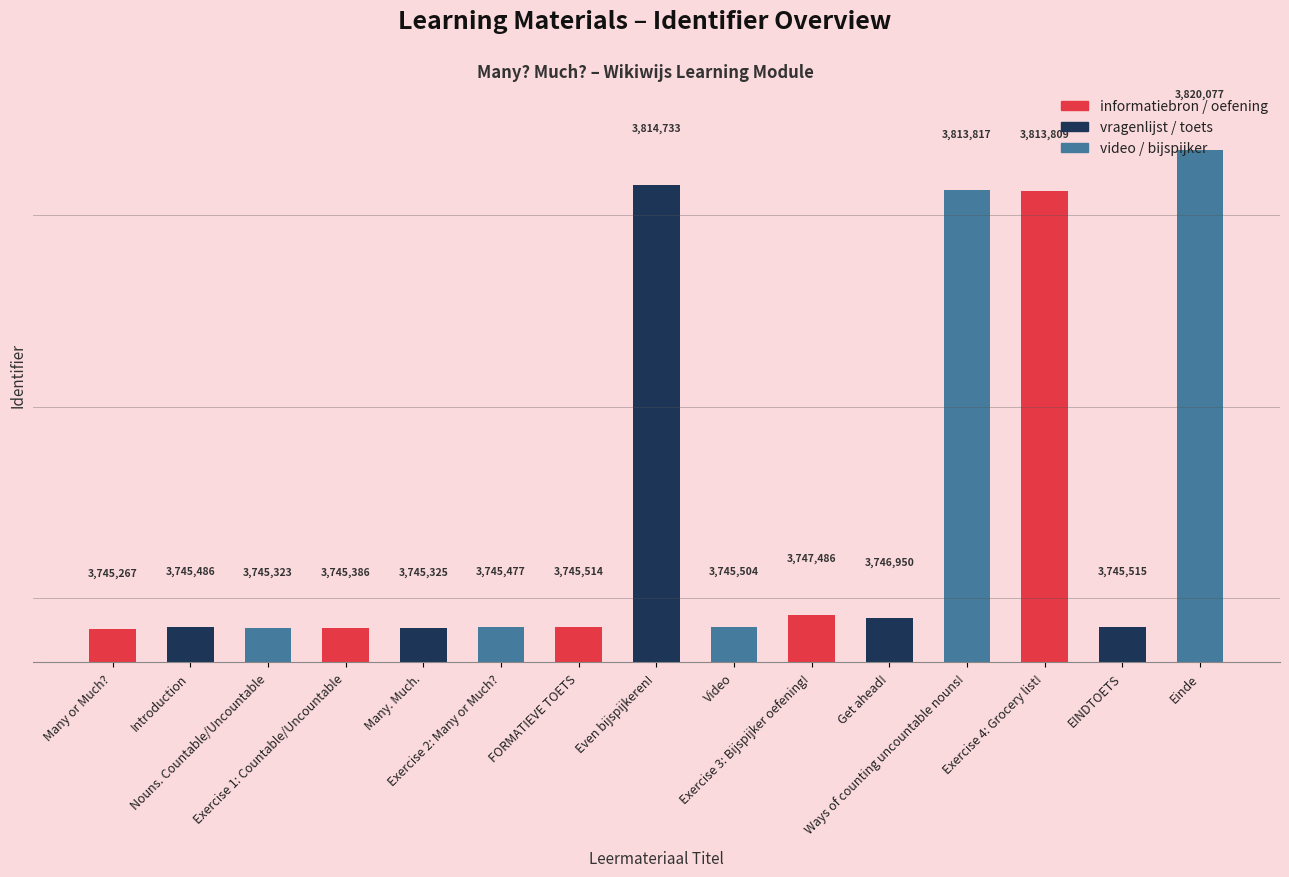

List the labels in order of value, largest first.

Einde, Even bijspijkeren!, Ways of counting uncountable nouns!, Exercise 4: Grocery list!, Exercise 3: Bijspijker oefening!, Get ahead!, EINDTOETS, FORMATIEVE TOETS, Video, Introduction, Exercise 2: Many or Much?, Exercise 1: Countable/Uncountable, Many. Much., Nouns. Countable/Uncountable, Many or Much?